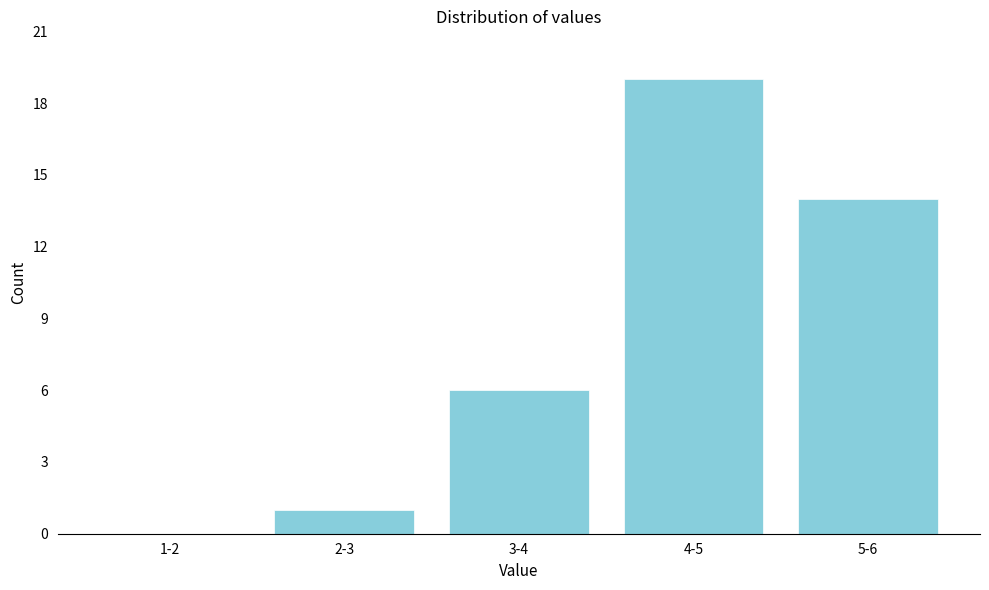

Reading left to right, extract all data points from this chart.

1-2=0	2-3=1	3-4=6	4-5=19	5-6=14